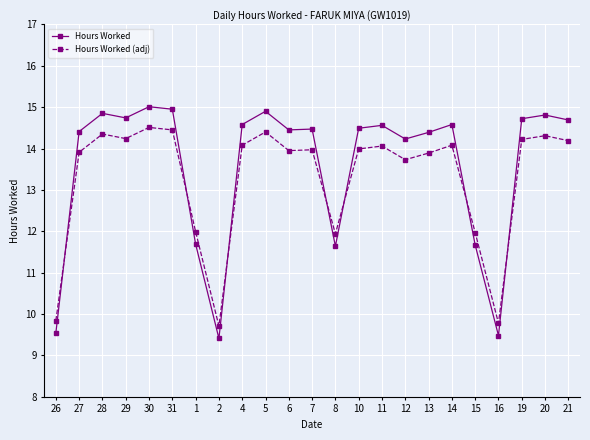

Which series has the largest total across all categories?

Hours Worked